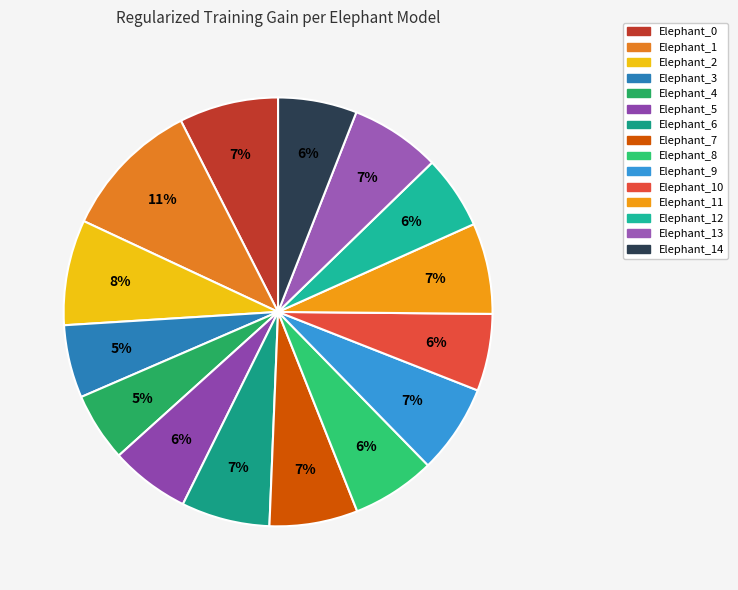

Is there any slice that represents more than half of the pie?

No